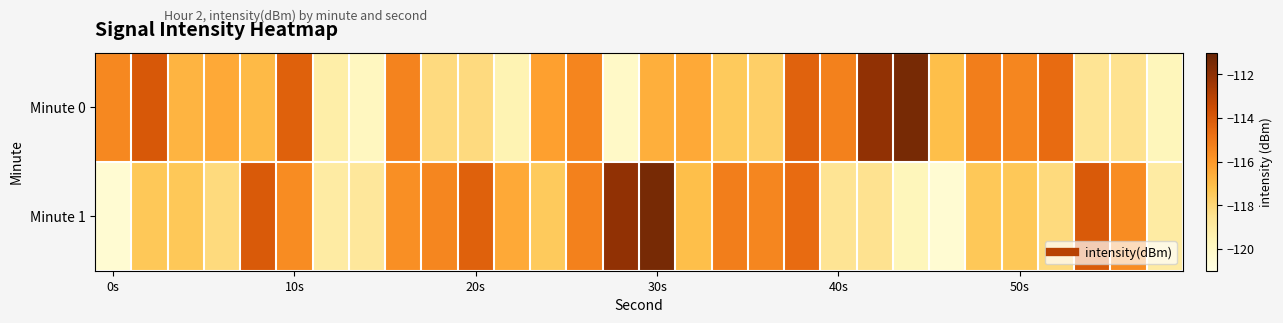

Which series has the largest total across all categories?

Minute 0